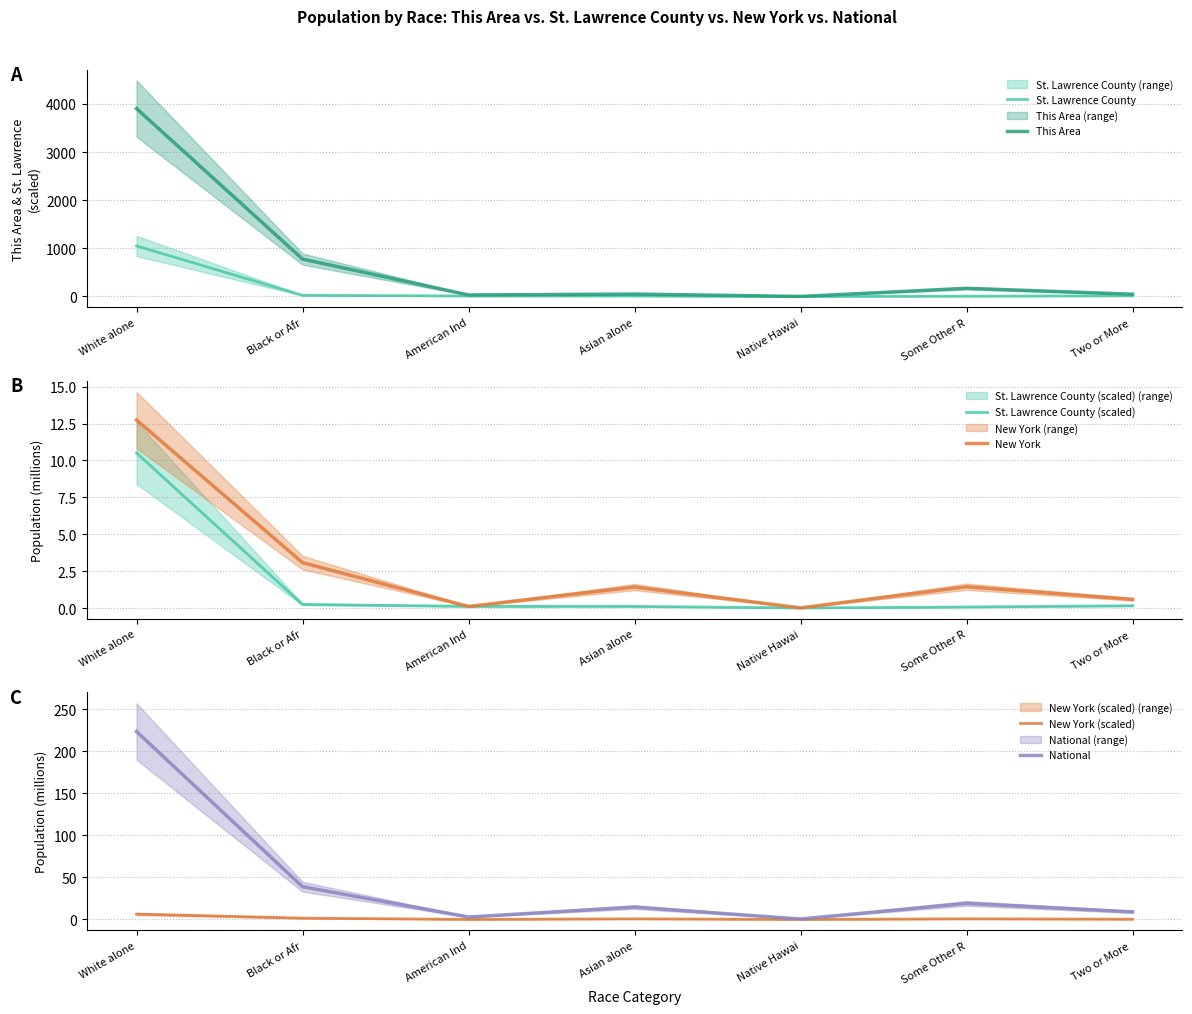

How many interior local peaks does the National series have?

2